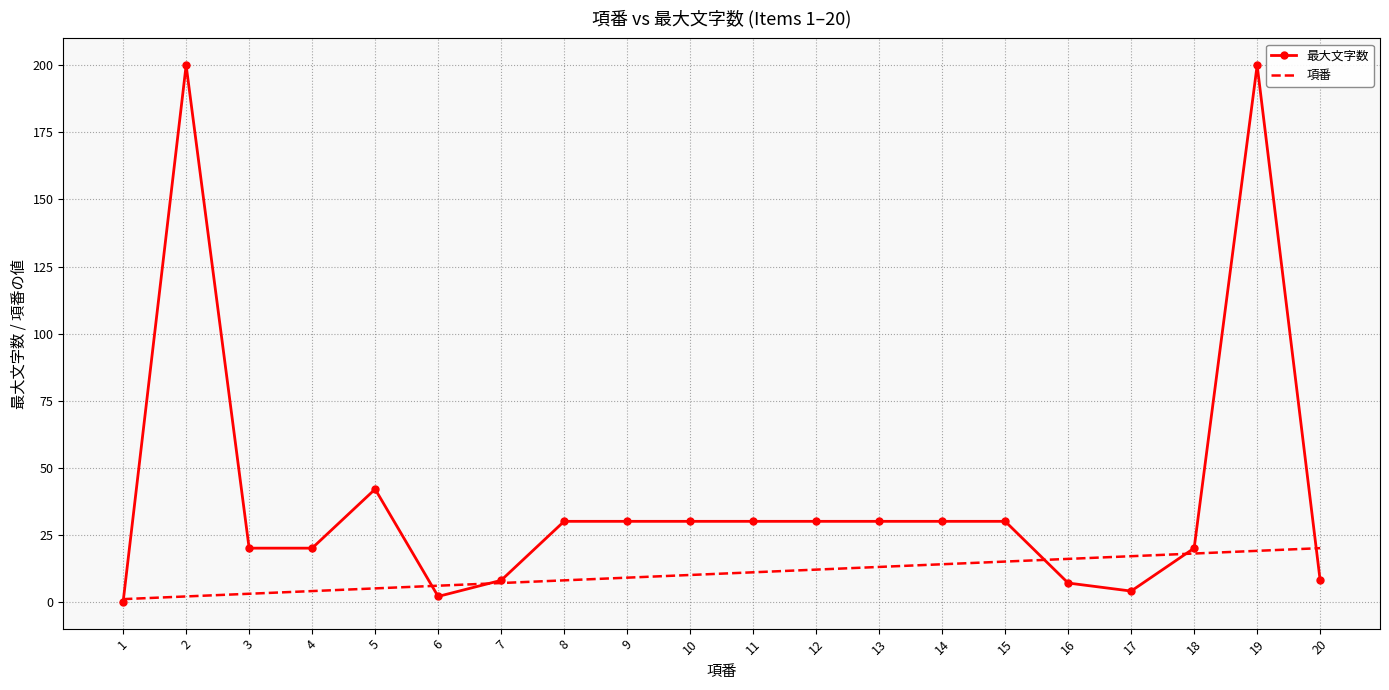

List the series in order of their peak value, highest first.

最大文字数, 項番